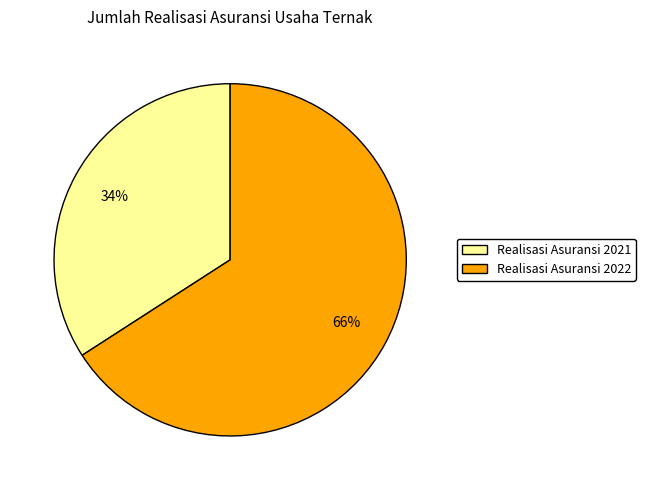

Which slice is the largest?

Realisasi Asuransi 2022